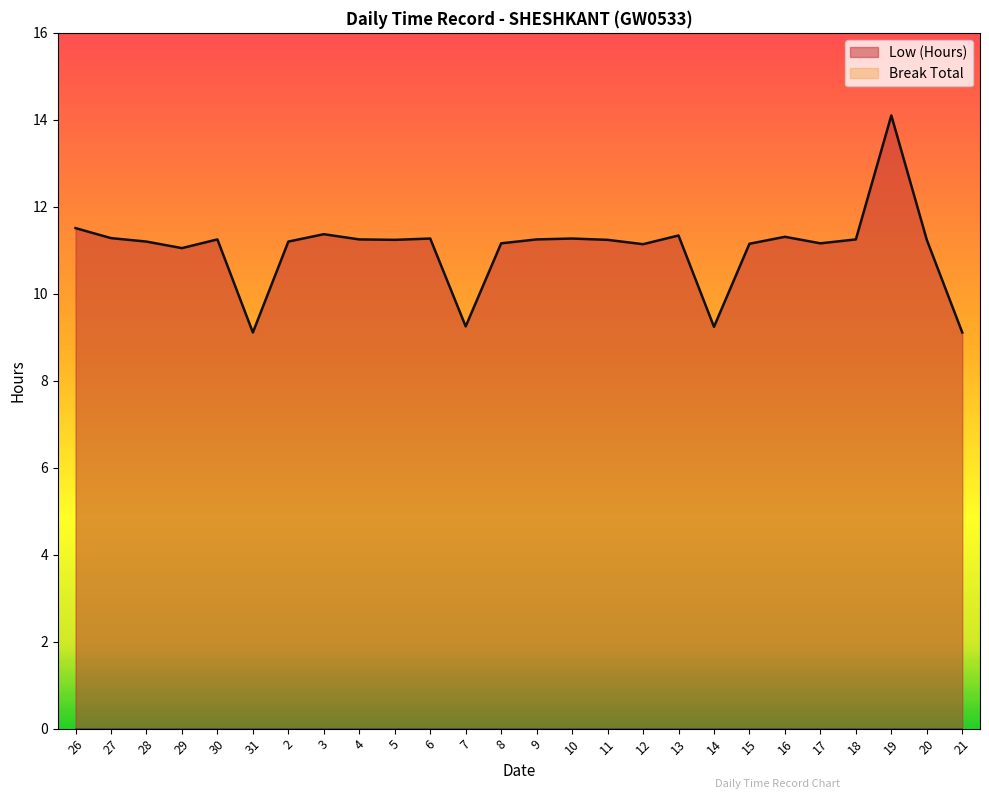

Which category has the lowest value across all series?

31